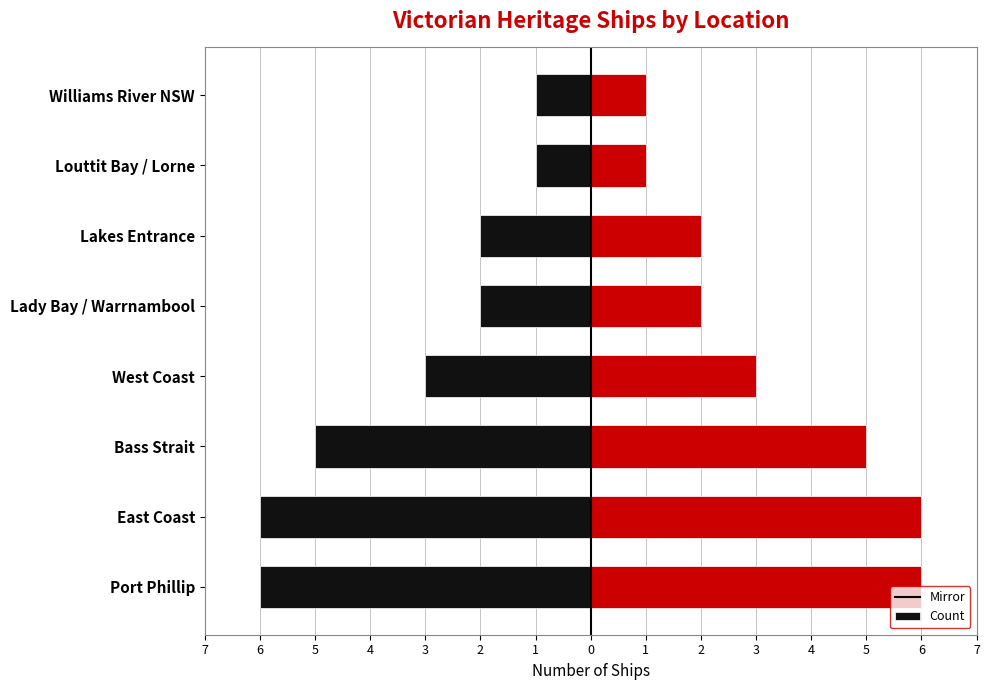

Between East Coast and Louttit Bay / Lorne, which series saw the biggest shift?

Left (Mirror)